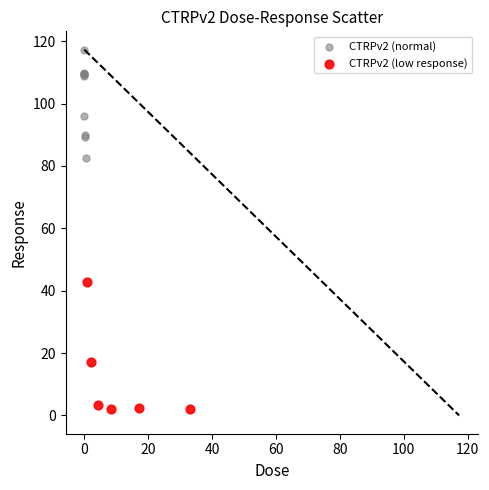

Which series contains the highest Y value?

CTRPv2 (normal)